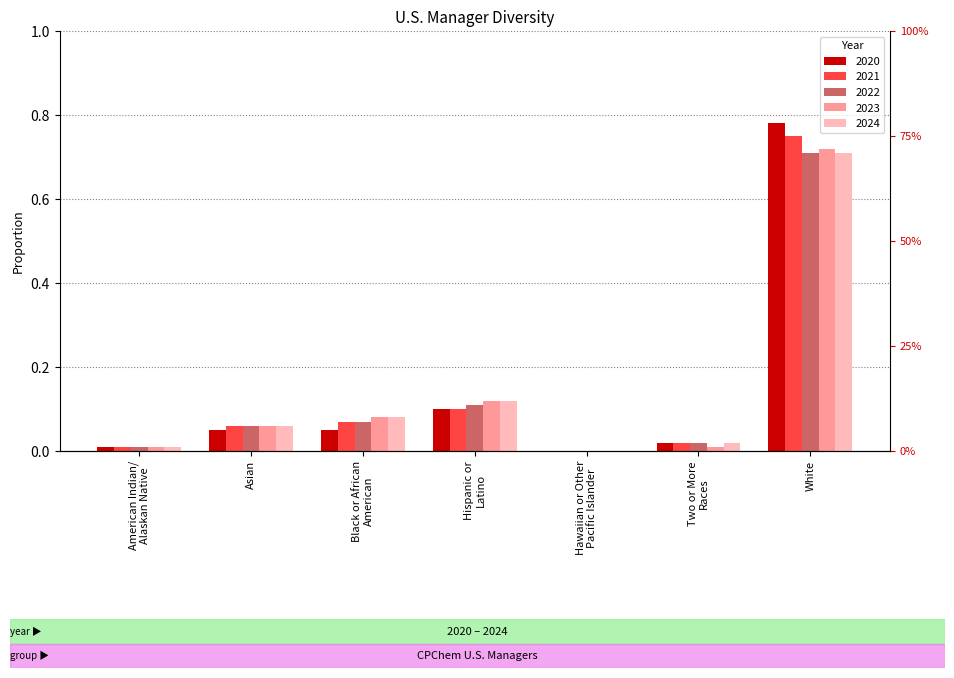

How many bars are there in each group?

5